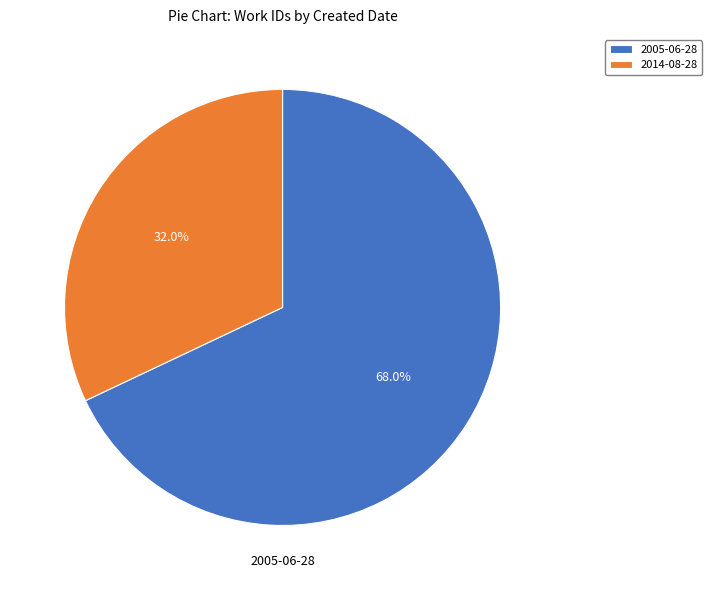

What percentage is NOT represented by 2014-08-28?

68.0%